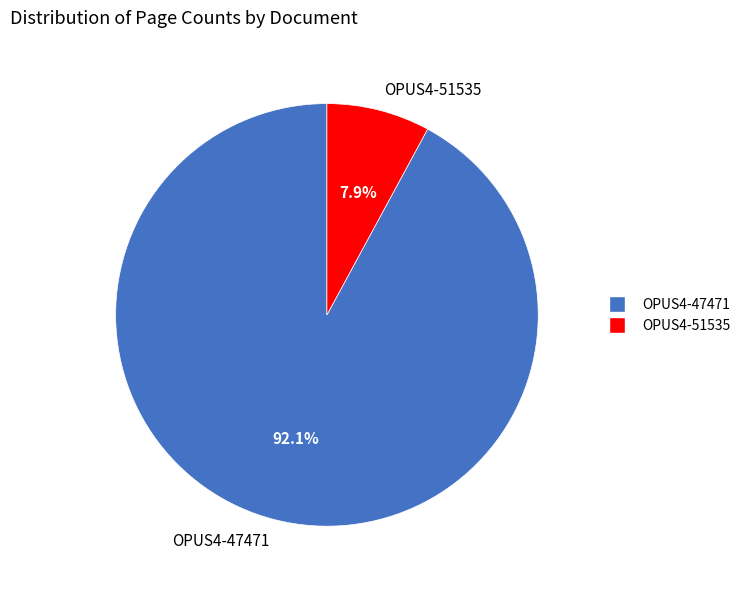

Is OPUS4-47471 the majority of the pie?

Yes